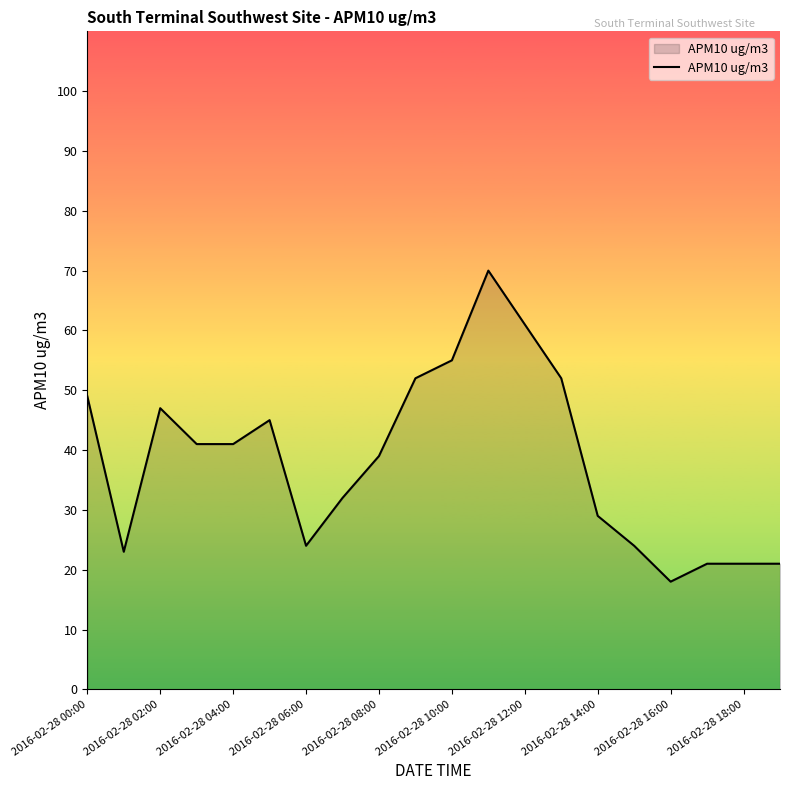

What is the difference between the maximum and minimum values?

52